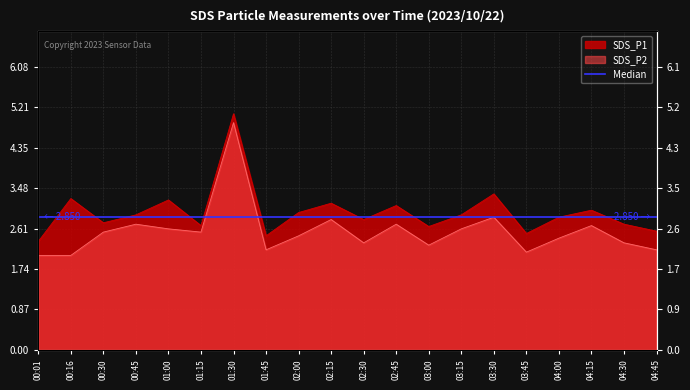

Reading right to left, list all the values displayed in this chart.

SDS_P1: 2.5	2.7	3.0	2.9	2.5	3.4	2.9	2.6	3.1	2.8	3.1	3.0	2.5	5.1	2.7	3.2	2.9	2.7	3.2	2.3
SDS_P2: 2.1	2.3	2.7	2.4	2.1	2.9	2.6	2.2	2.7	2.3	2.8	2.5	2.1	4.9	2.5	2.6	2.7	2.5	2.0	2.0